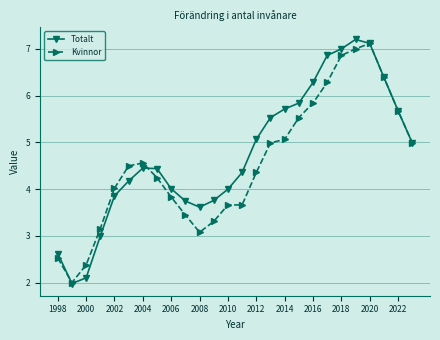

What is the lowest value of the Totalt series?

2.0